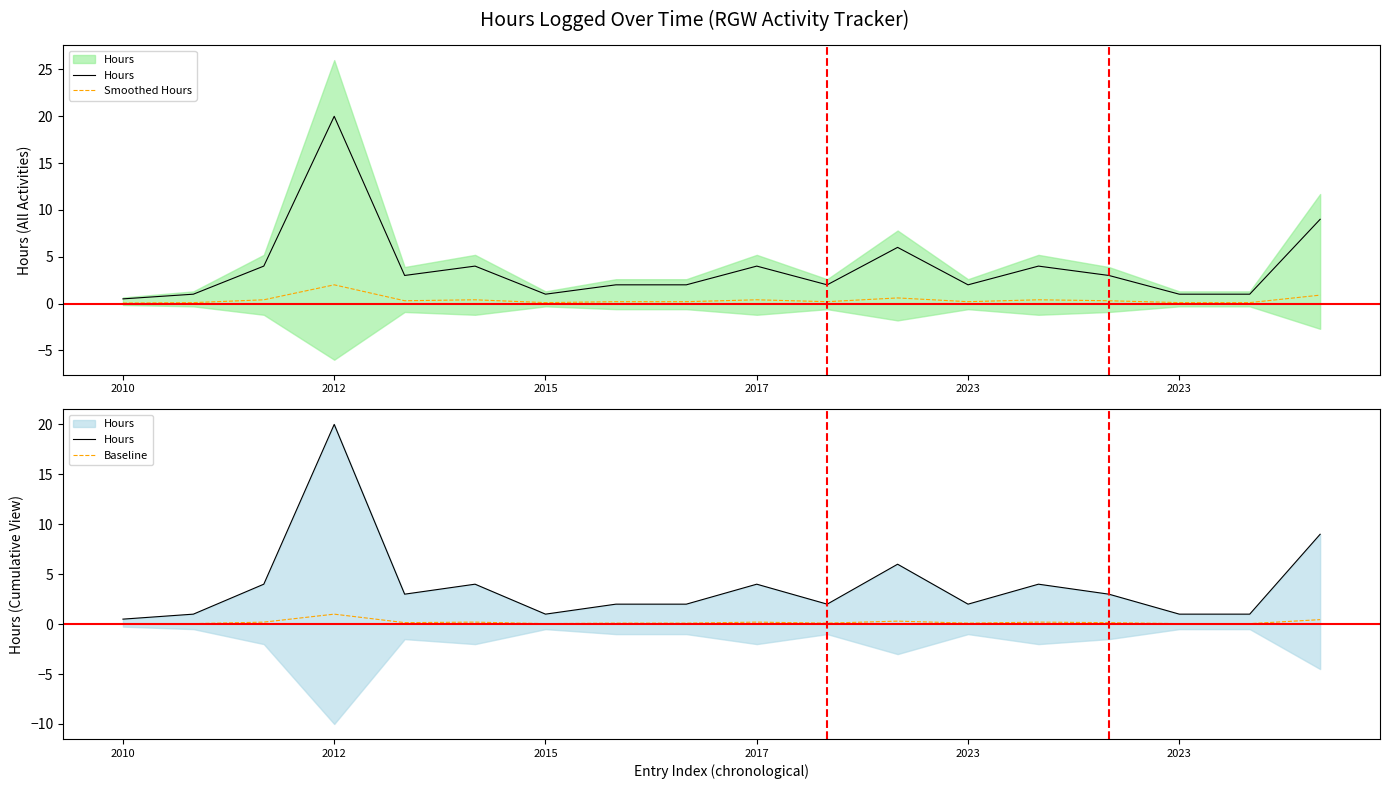

Reading right to left, what are all the values shown in this chart?

Hours: 9.0	1.0	1.0	3.0	4.0	2.0	6.0	2.0	4.0	2.0	2.0	1.0	4.0	3.0	20.0	4.0	1.0	0.5
Smoothed Hours: 0.9	0.1	0.1	0.3	0.4	0.2	0.6	0.2	0.4	0.2	0.2	0.1	0.4	0.3	2.0	0.4	0.1	0.1
Baseline: 0.5	0.1	0.1	0.2	0.2	0.1	0.3	0.1	0.2	0.1	0.1	0.1	0.2	0.2	1.0	0.2	0.1	0.0